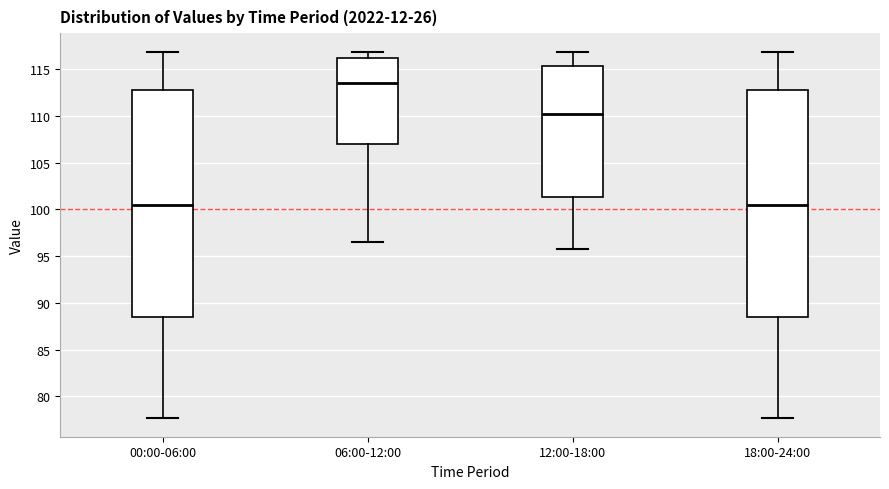

Where does the upper whisker of the box for 18:00-24:00 end on the y-axis? The values are not printed on the chart, so give them approximately, as read against the axis.

117.0